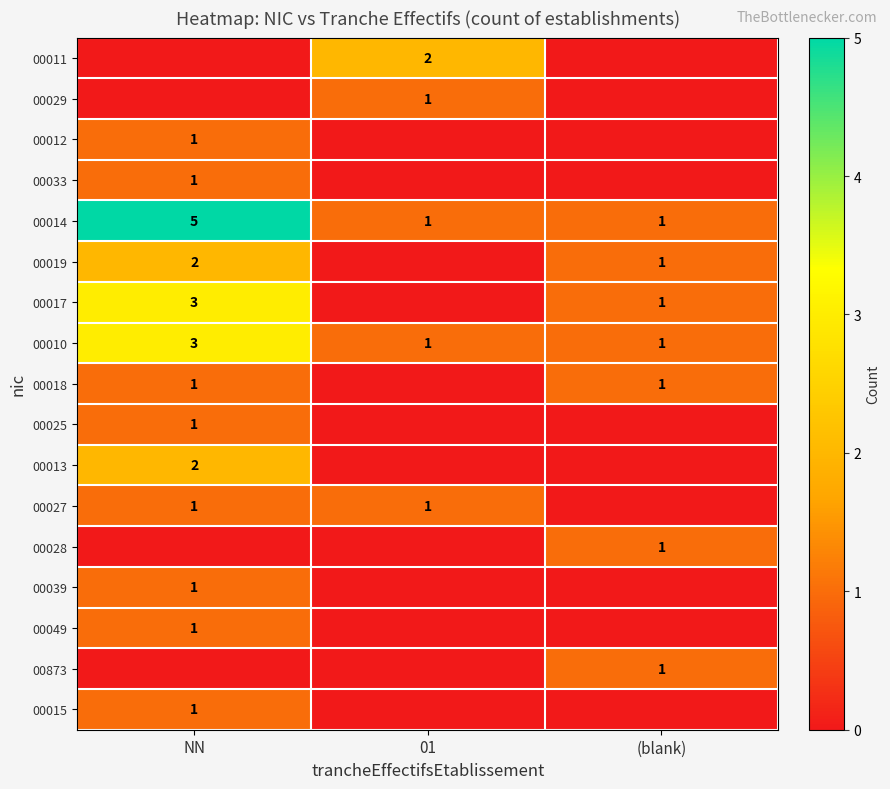

The value of 00033 at NN is 1. True or false?

True